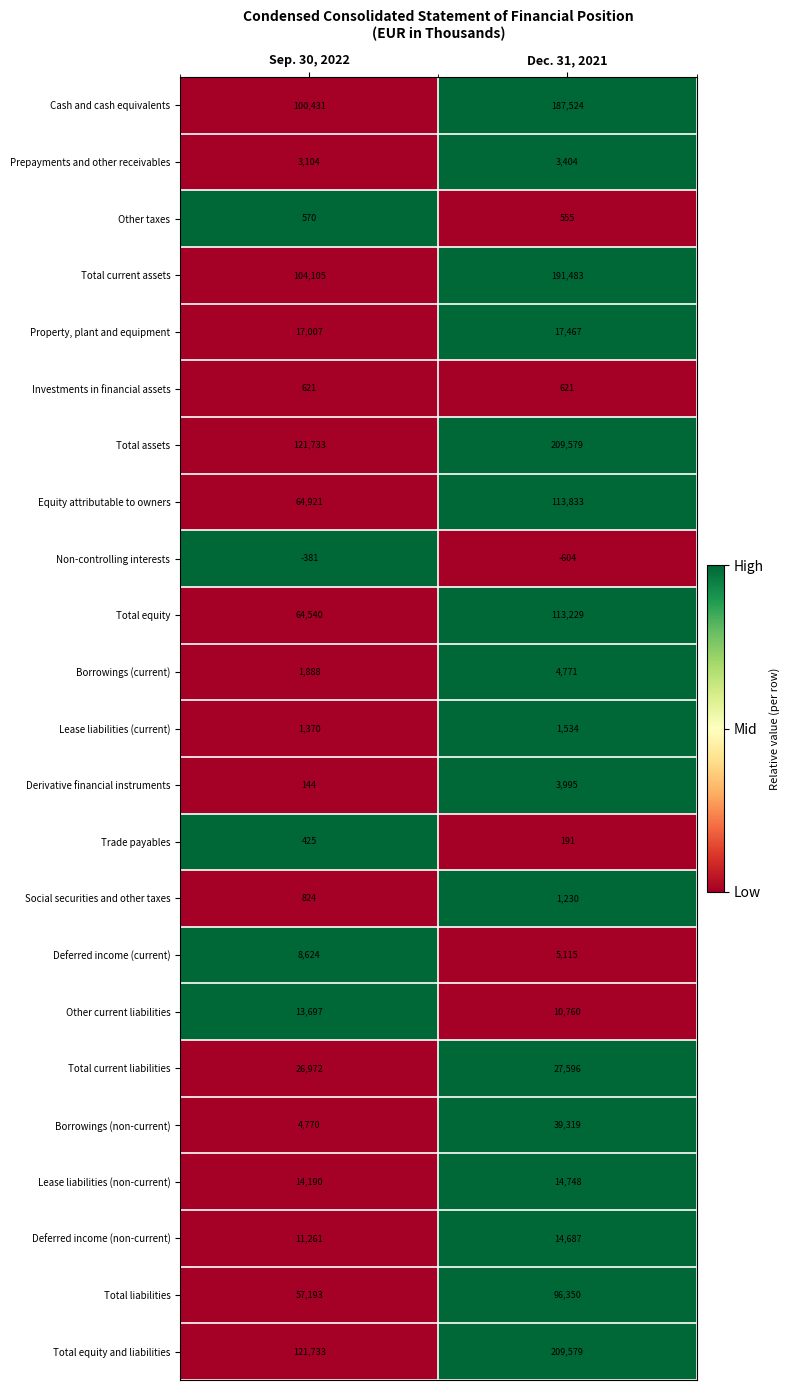

What is the spread (max minus min) of values at Dec. 31, 2021?

210183